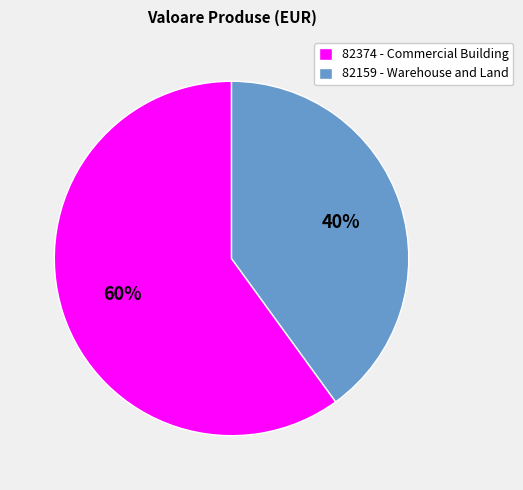

To the nearest percent, what portion does 82159 represent?

40%